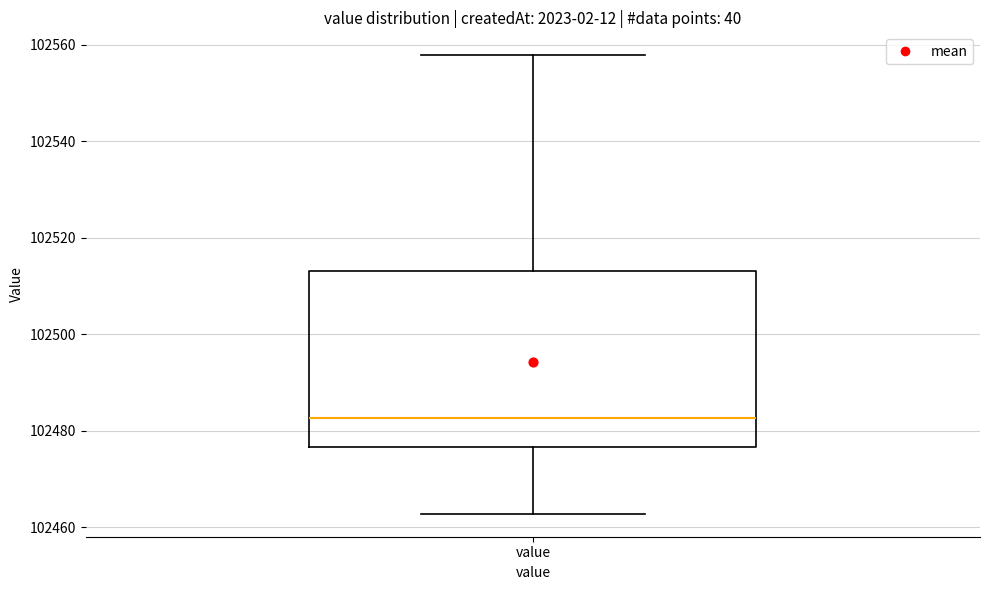

Read this box plot against the y-axis: the position of the median line, the range covered by the box, and the ends of both whiskers. The values are not printed on the chart, so give them approximately, as read against the axis.

median 102482, box 102476 to 102514, whiskers 102462 to 102558